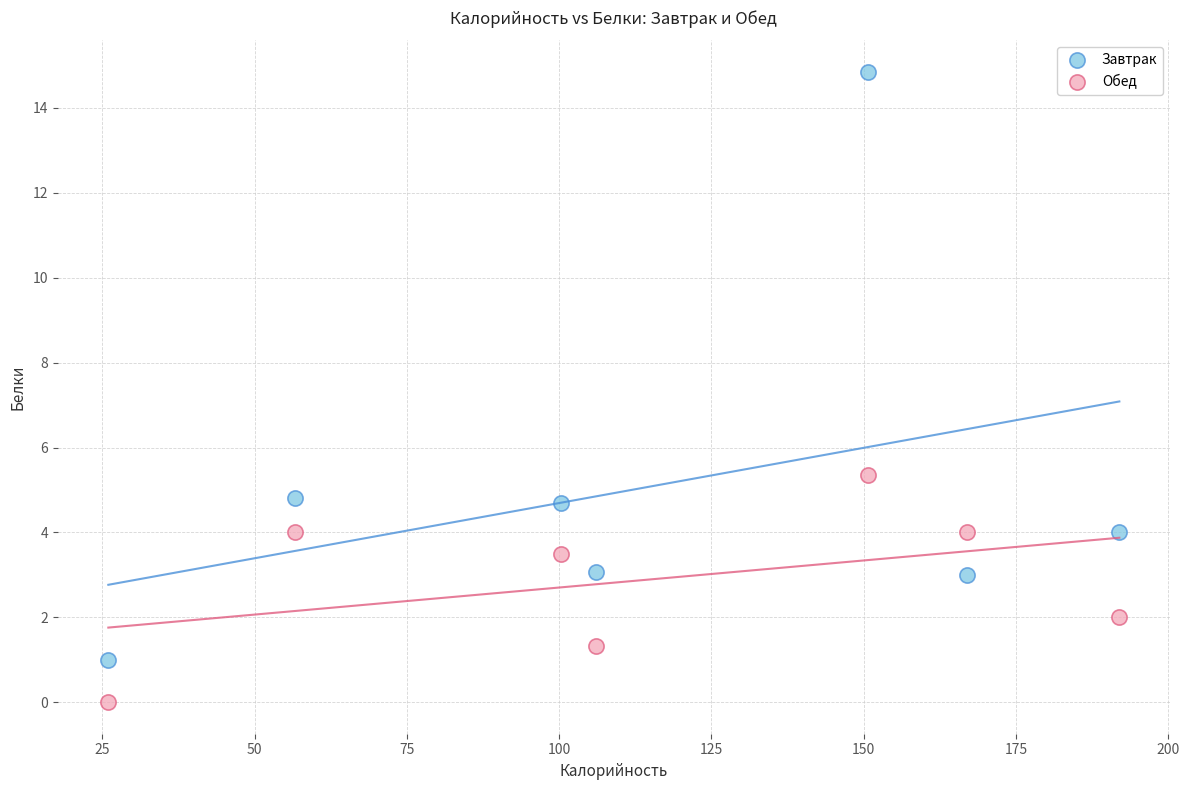

What are all the series names shown in the legend?

Завтрак, Обед